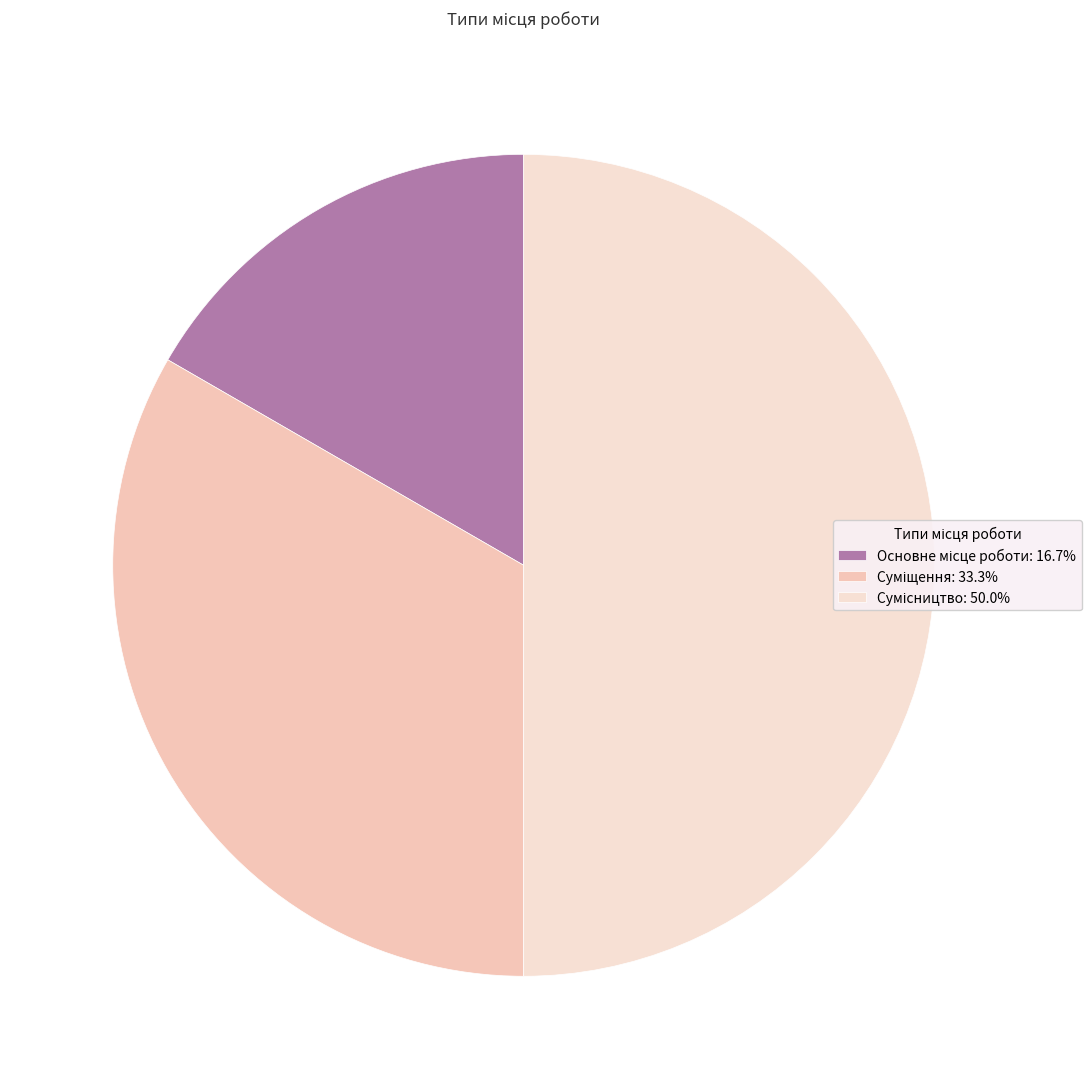

How many segments does this pie chart have?

3